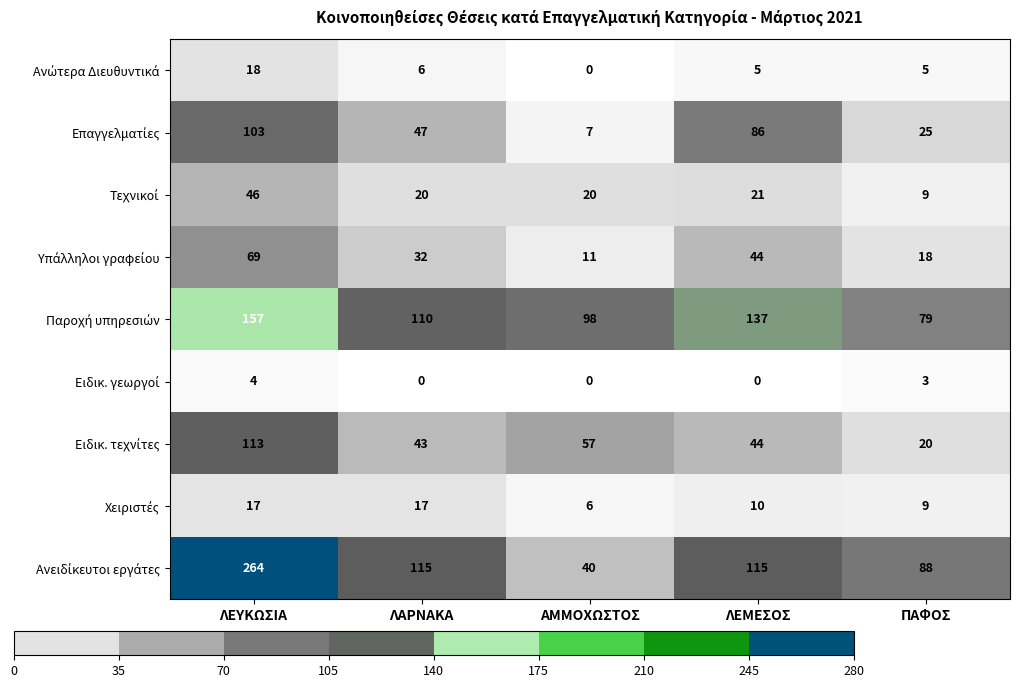

At which category is the sum across all series the highest?

ΛΕΥΚΩΣΙΑ